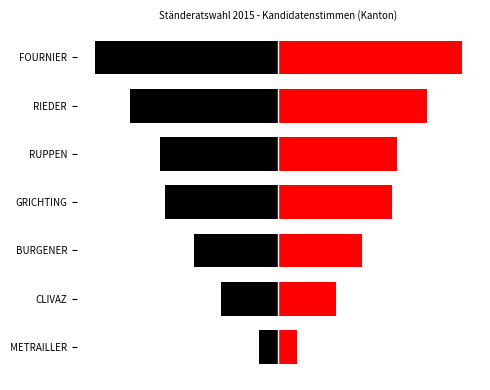

How many data points does each series have?

7